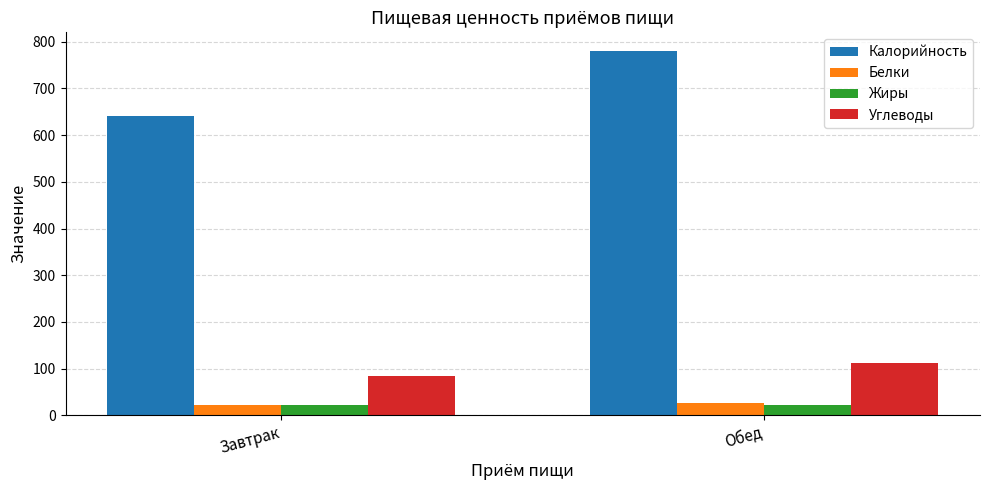

Is the value of Жиры at Обед greater than the value of Углеводы at Завтрак?

No